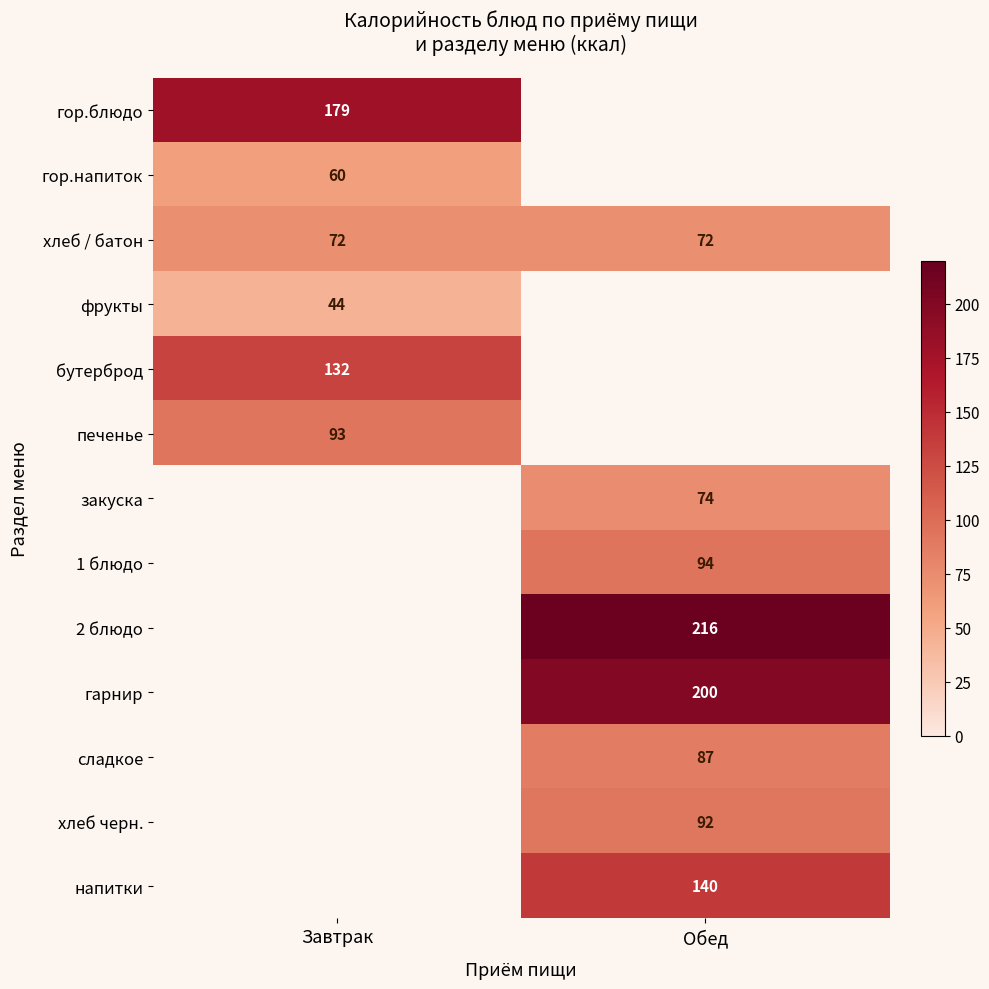

What is the sum of all хлеб / батон values?

144